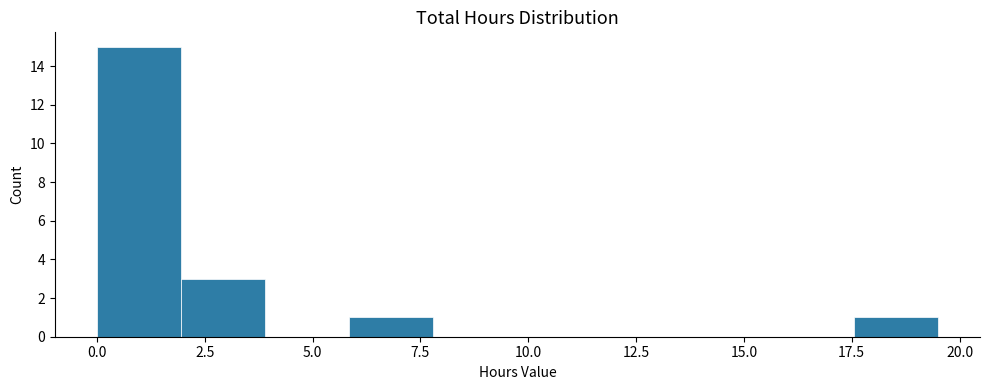

Around what value on the x-axis is the tallest bar? Give the approximate position of its centre, as read against the axis.

1.0